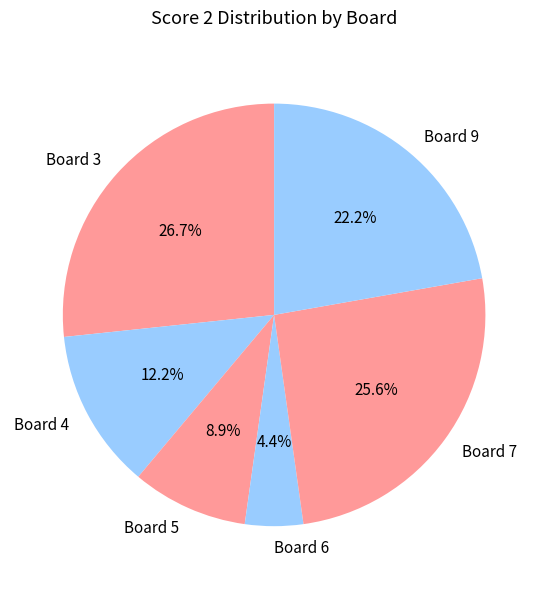

Rank the categories by value from lowest to highest.

Board 6, Board 5, Board 4, Board 9, Board 7, Board 3